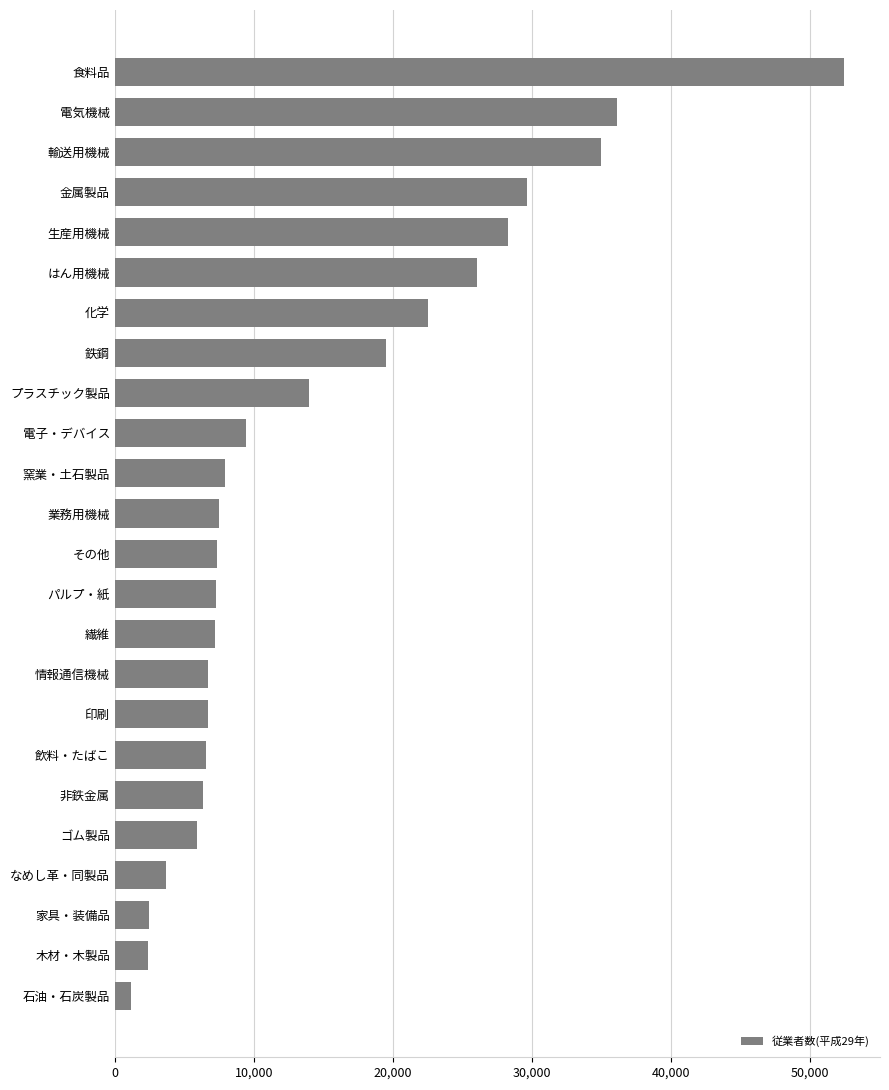

What is the approximate value at 木材・木製品?

2356